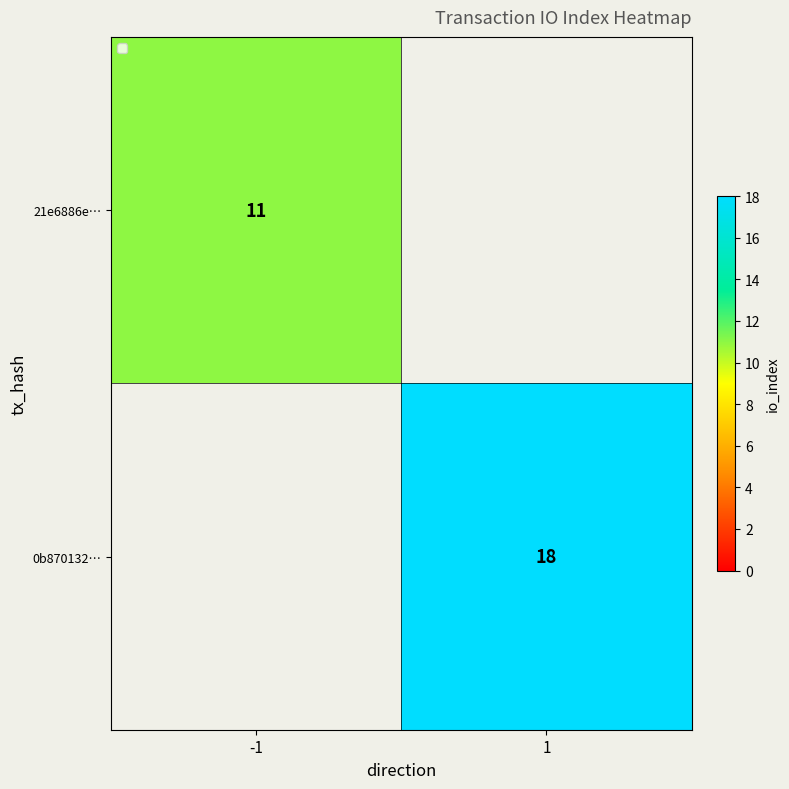

True or false: 21e6886e… has a value of 17 at -1.

False